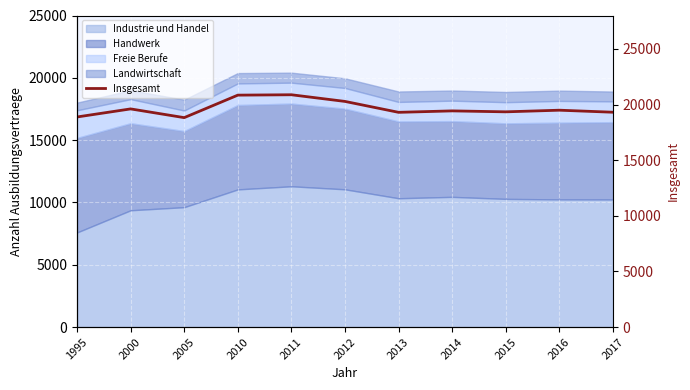

What is the maximum value shown in the chart?

20879